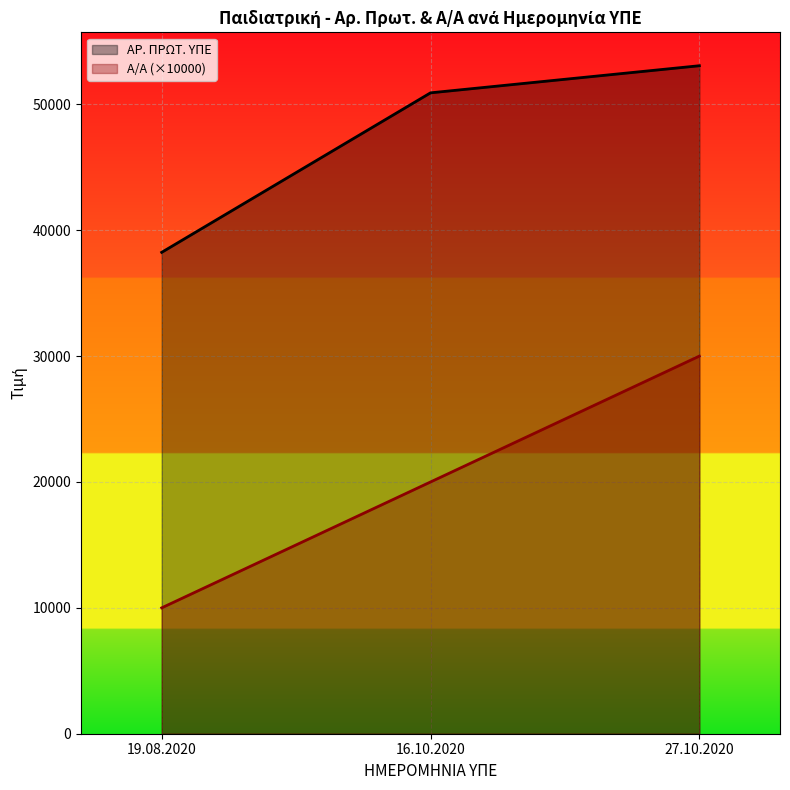

What is the difference between the maximum and second lowest values in the ΑΡ. ΠΡΩΤ. ΥΠΕ series?

2153